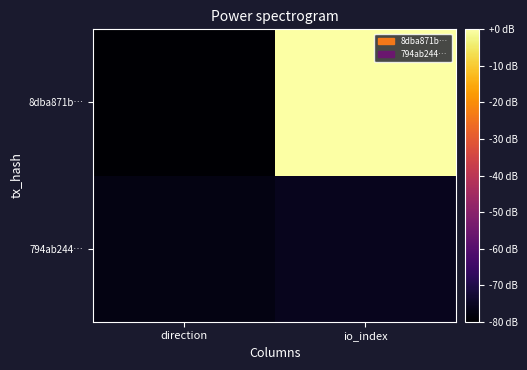

What is the difference between the highest and lowest values at io_index?

75.8